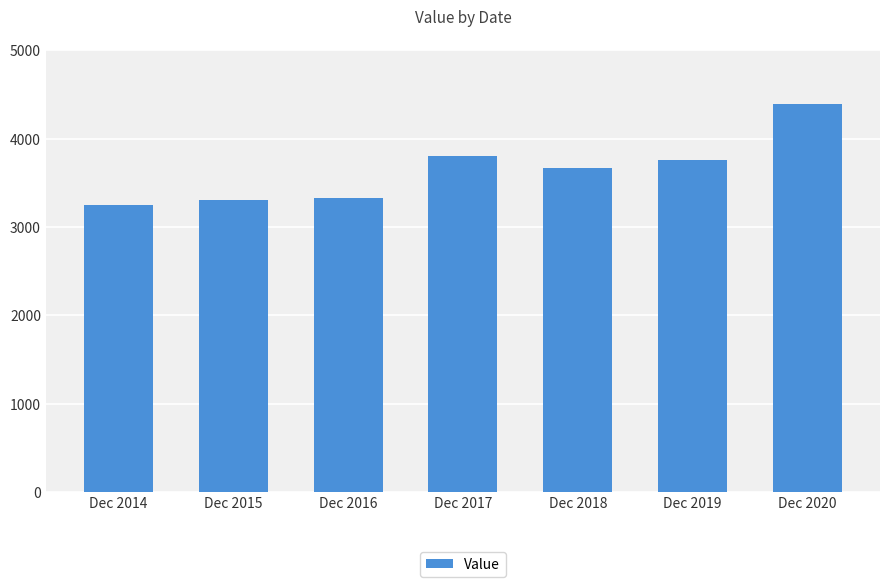

Where is the data nearest to the value 3820?

Dec 2017